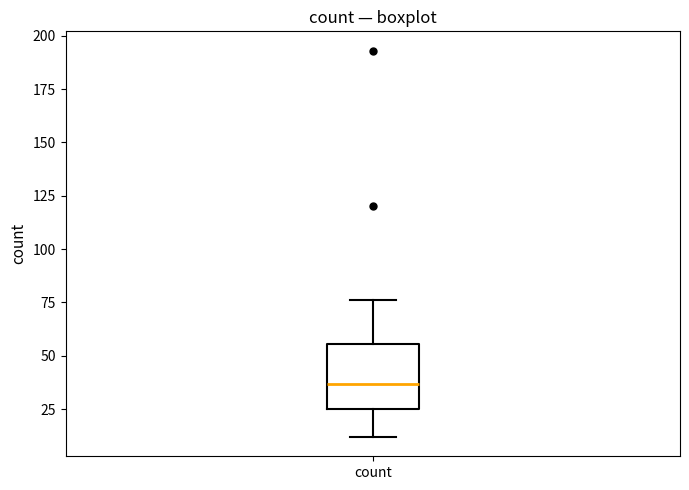

Read this box plot against the y-axis: the position of the median line, the range covered by the box, and the ends of both whiskers. The values are not printed on the chart, so give them approximately, as read against the axis.

median 35, box 25 to 55, whiskers 10 to 75